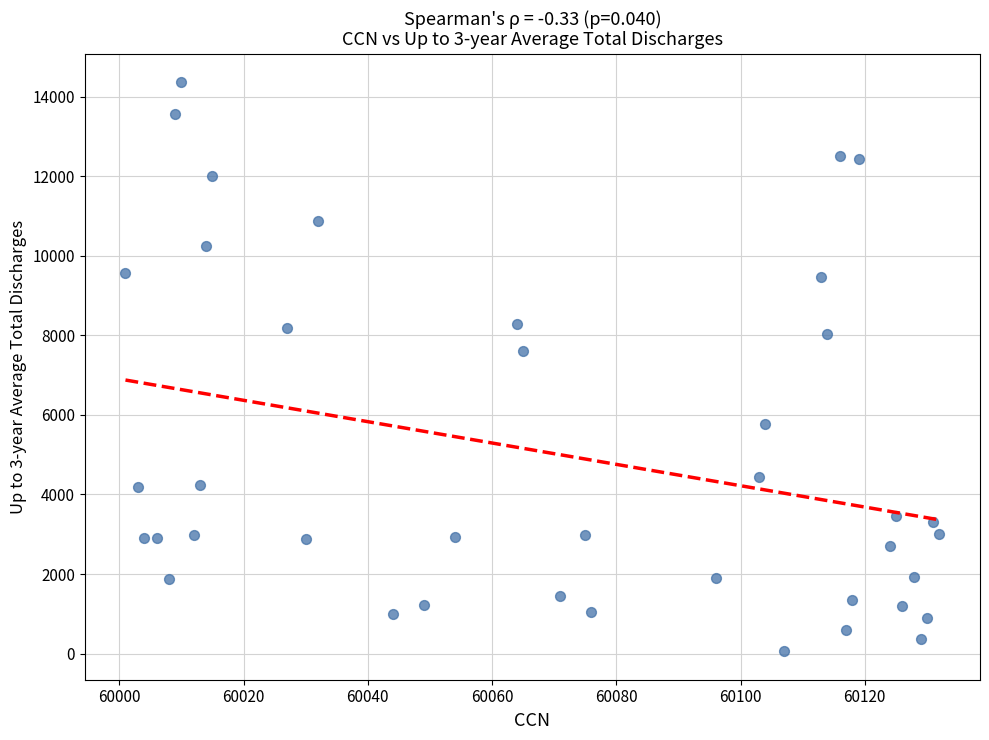

What is the range of Y values (max minus min)?

14305.7